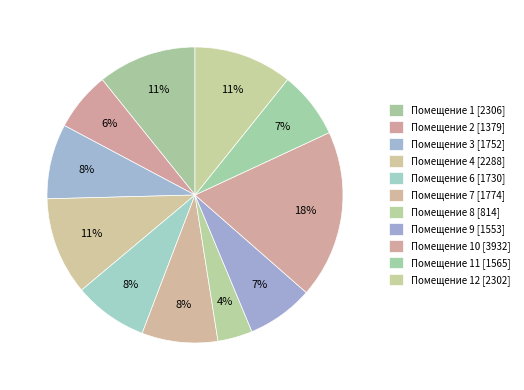

Count the number of slices in the pie.

11